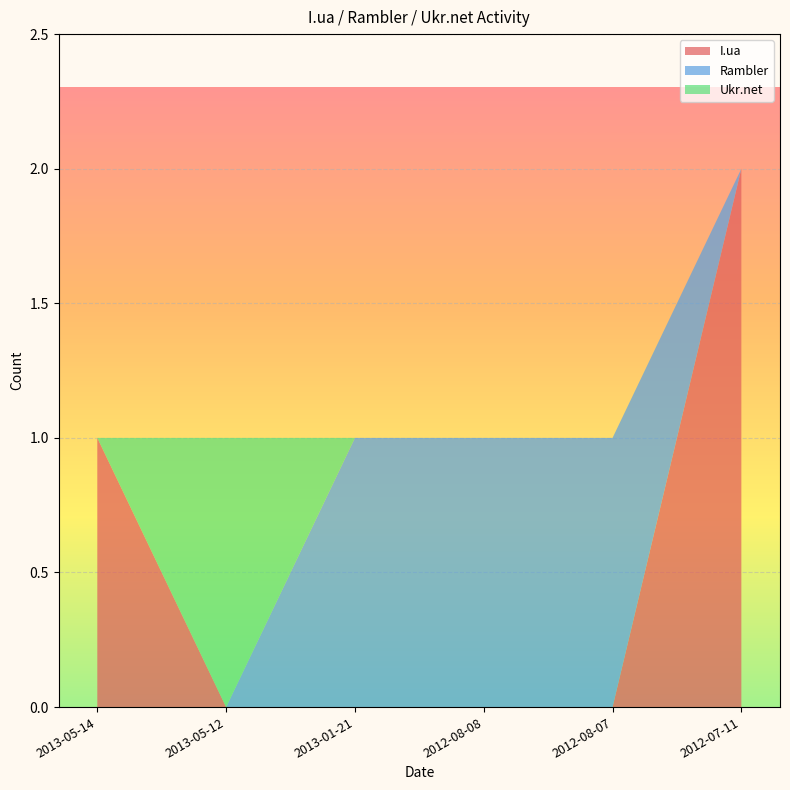

Reading left to right, extract all data points from this chart.

I.ua: 1	0	0	0	0	2
Rambler: 0	0	1	1	1	0
Ukr.net: 0	1	0	0	0	0